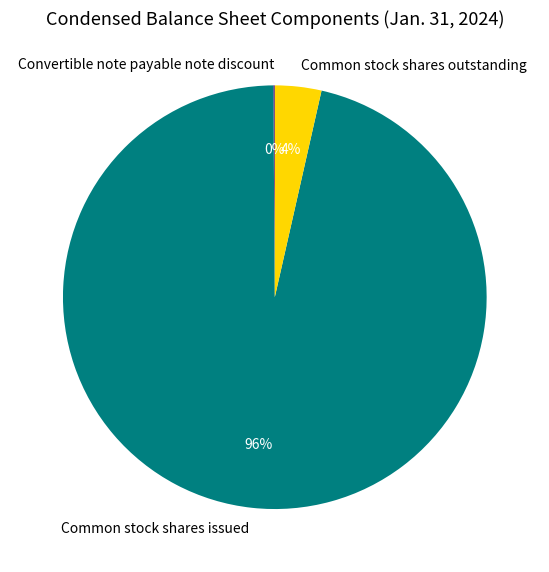

True or false: Common stock shares issued accounts for 96% of the total.

True